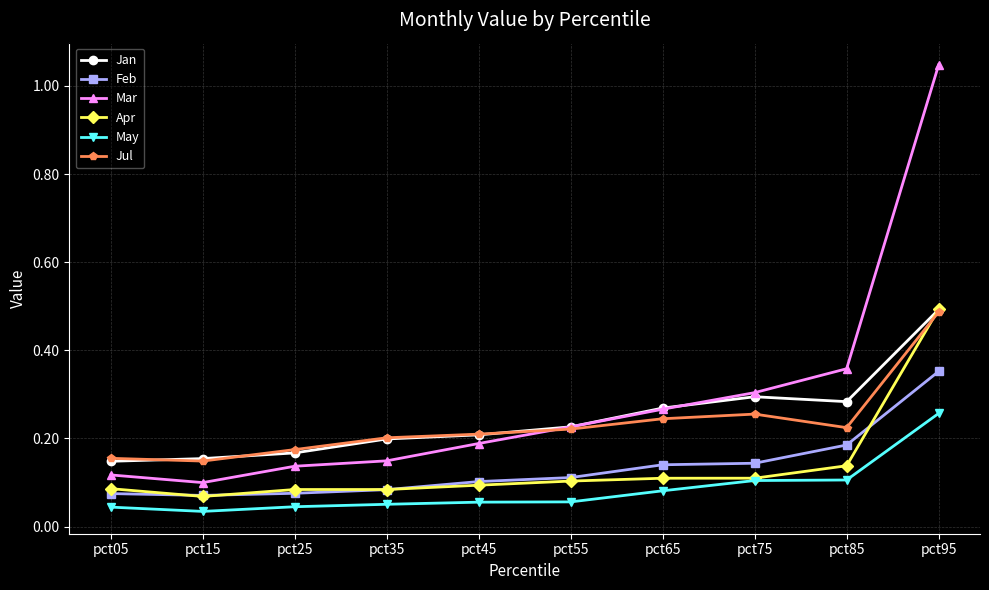

What are all the series names shown in the legend?

Jan, Feb, Mar, Apr, May, Jul